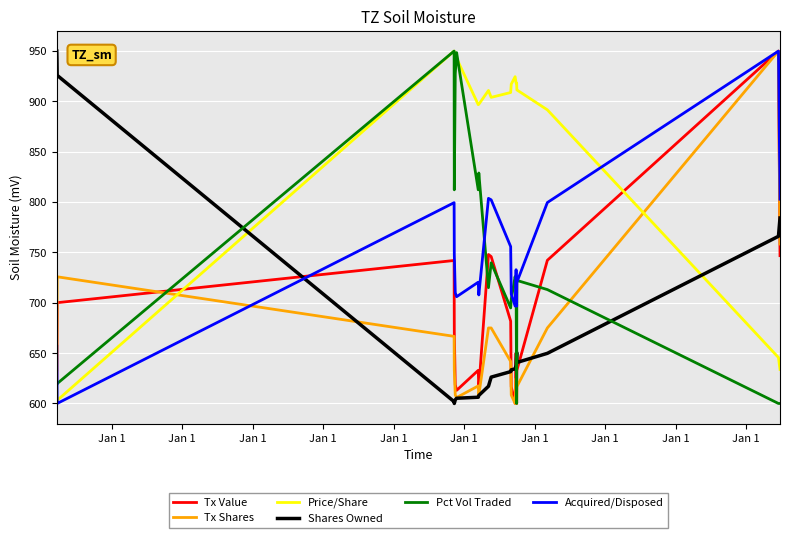

True or false: Tx Value has more than 1 interior local peaks.

True